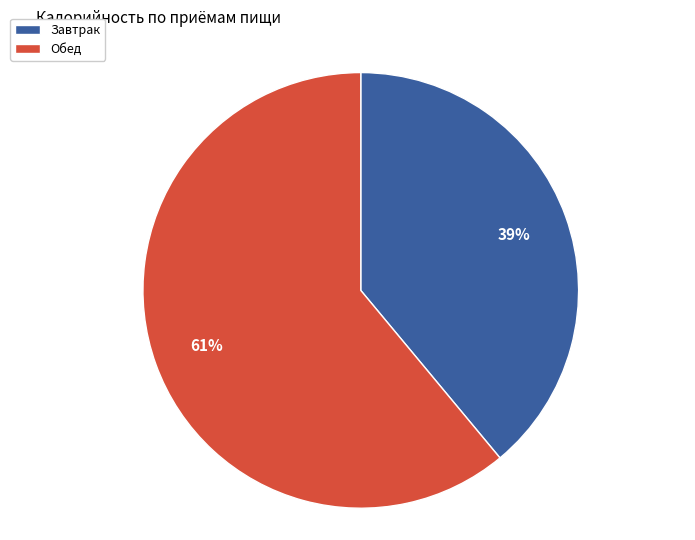

What is the majority slice?

Обед